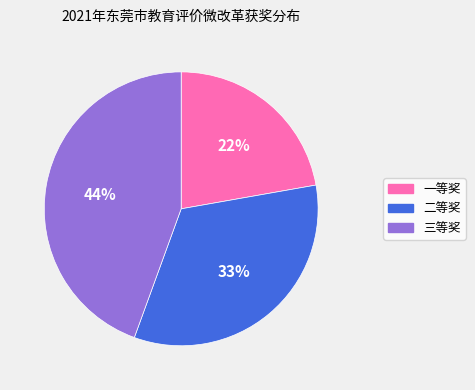

Is it true that 二等奖 is 24% of the pie?

False